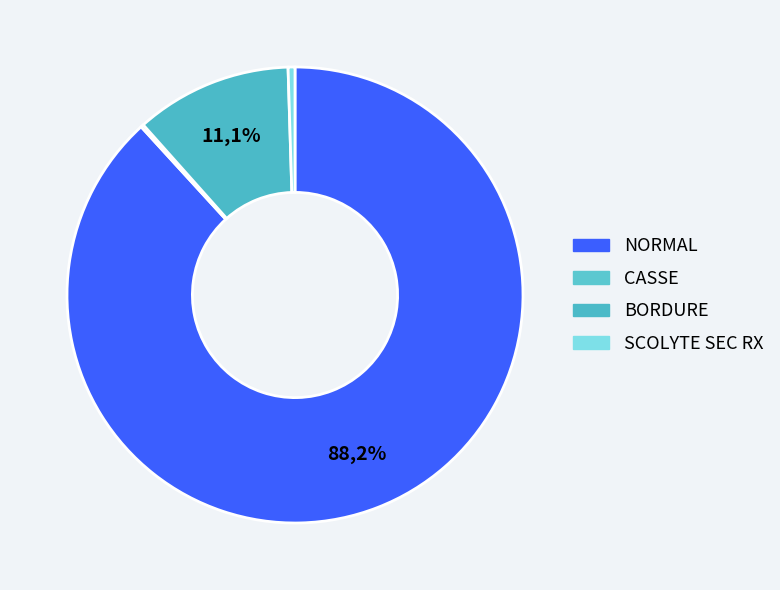

How many slices are in this pie chart?

4